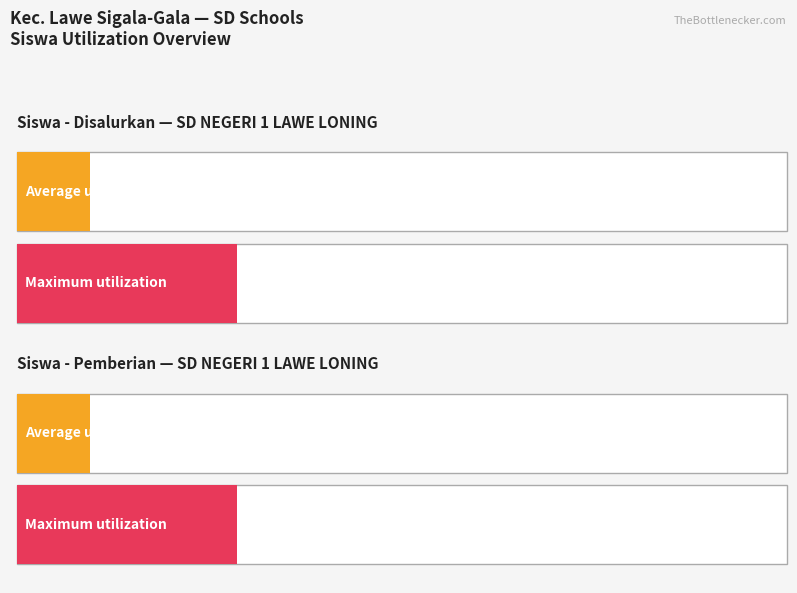

What is the lowest value of the Disalurkan (Siswa) series?

2